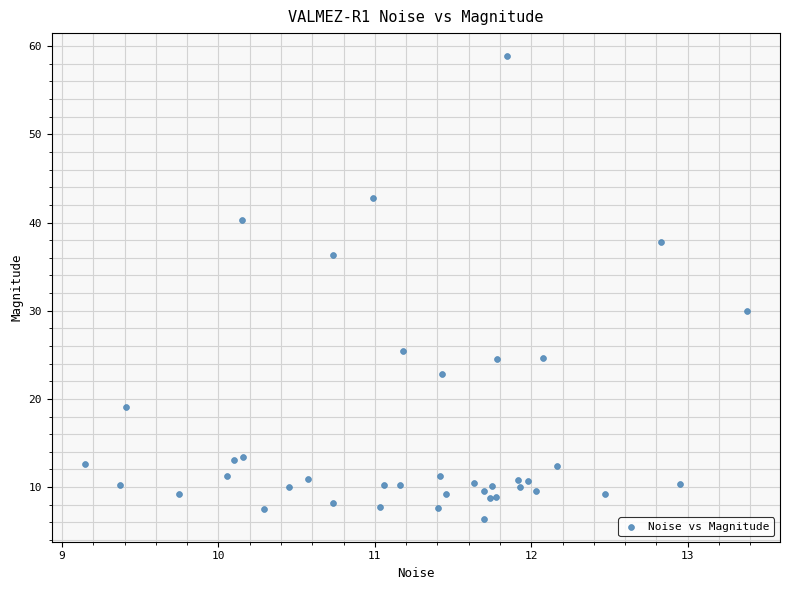

What Y value in the scatter plot is closest to 32?

30.0